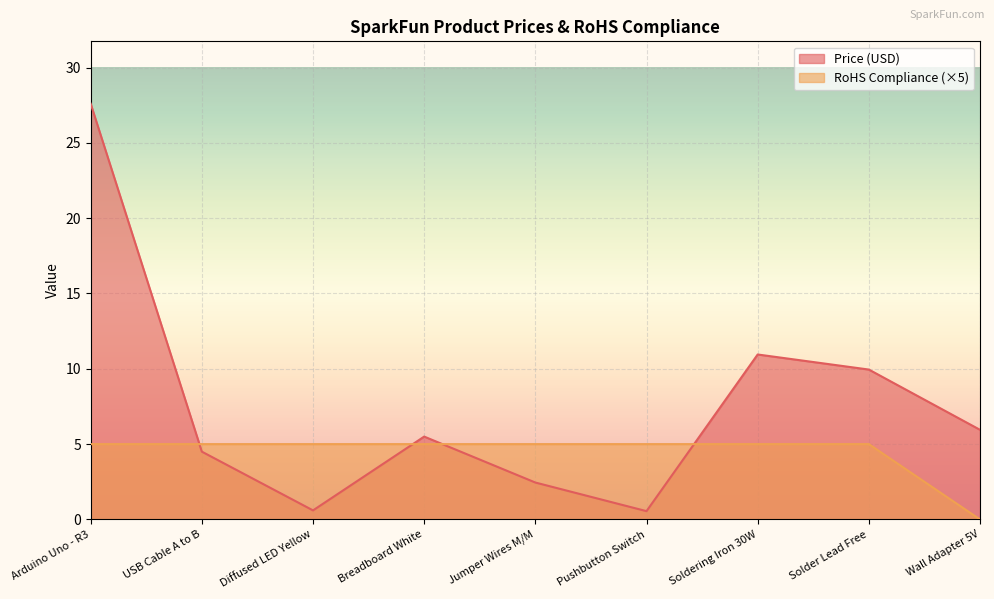

What is the label of the 4th point from the left?

Breadboard White